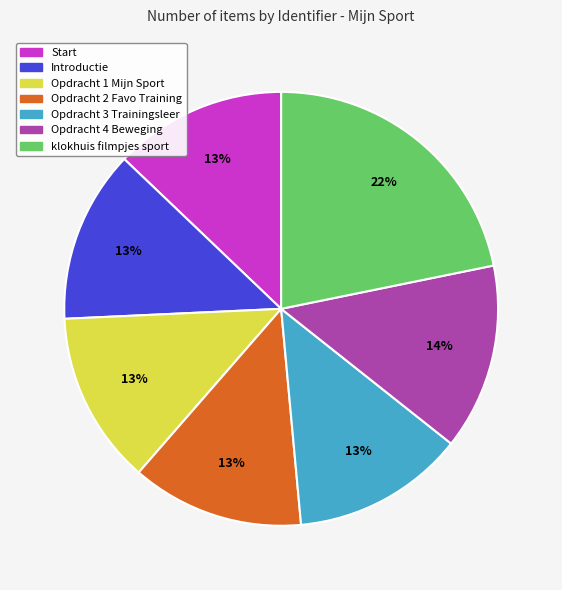

Is there any slice that represents more than half of the pie?

No